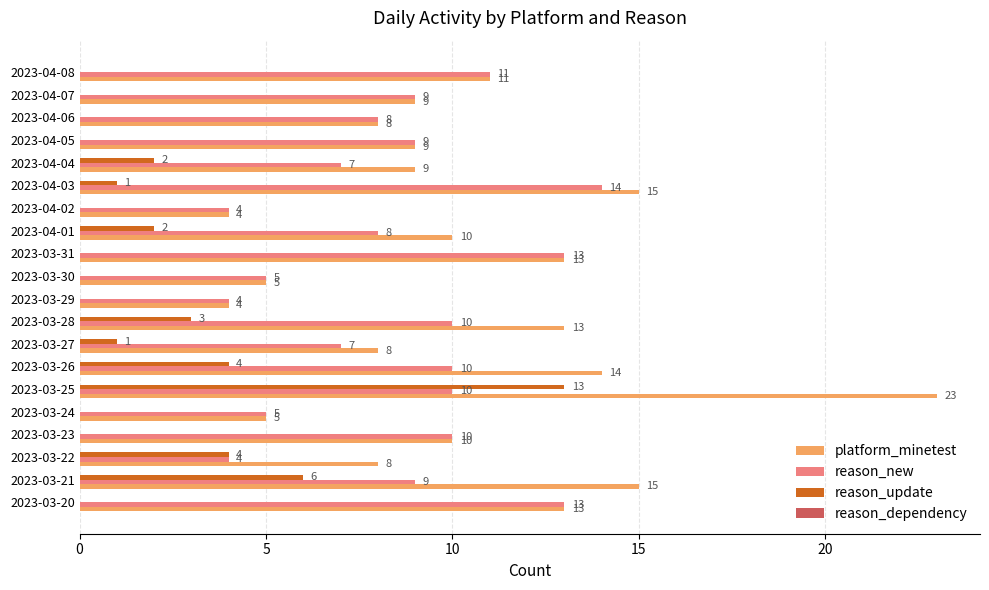

Which series has the largest total across all categories?

platform_minetest